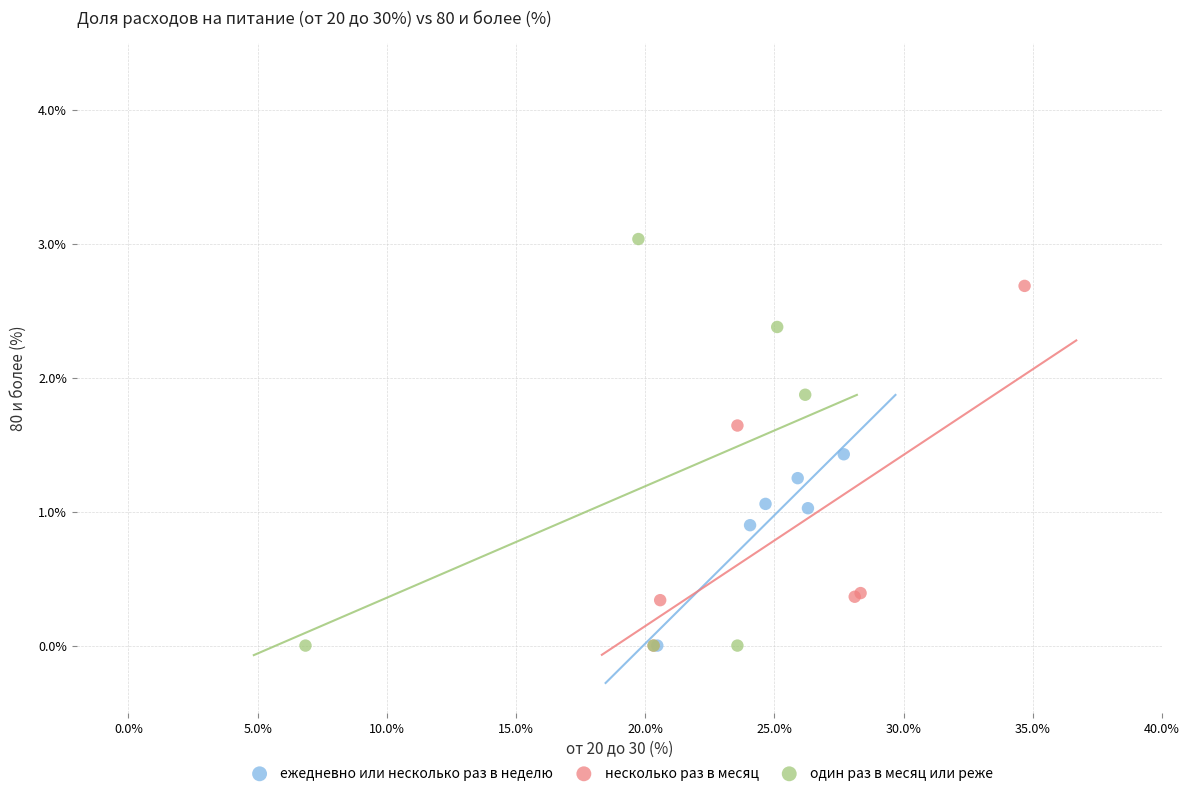

Which series has the widest spread of Y values?

один раз в месяц или реже